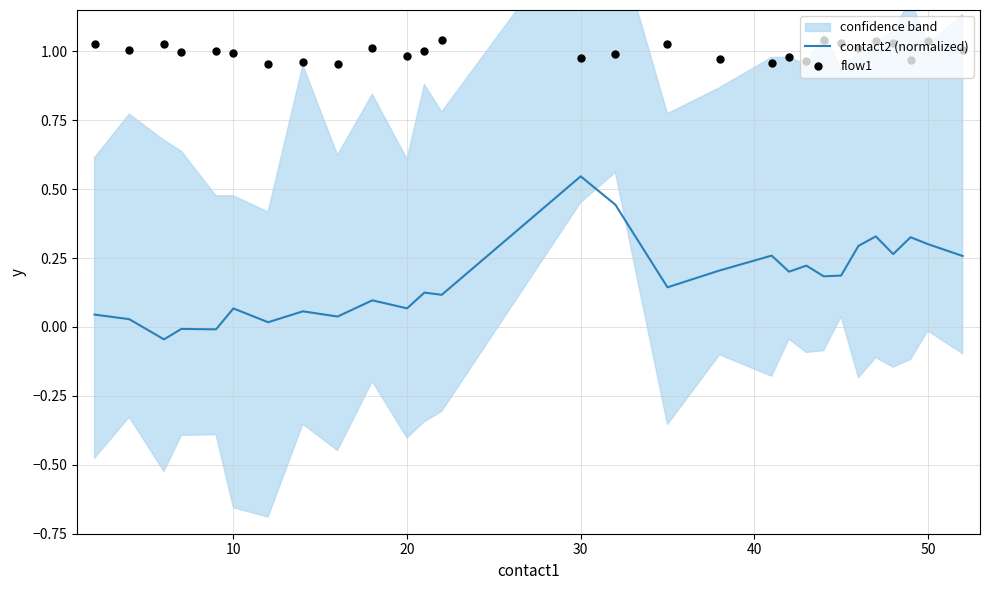

Is the value of flow1 at 50 greater than the value of contact2 (normalized) at 23?

Yes